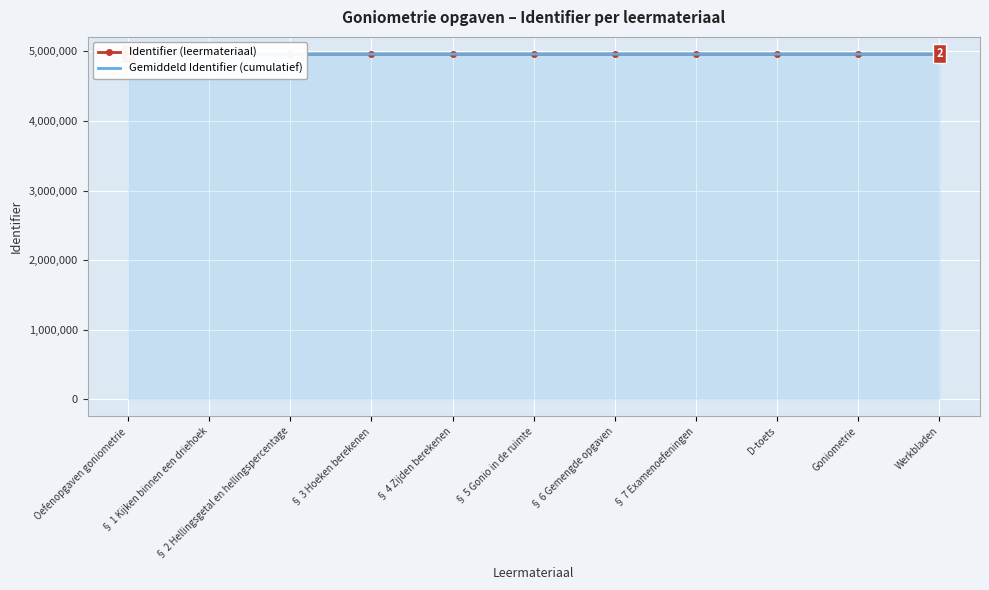

At how many categories does at least one series exceed 4961580?

7